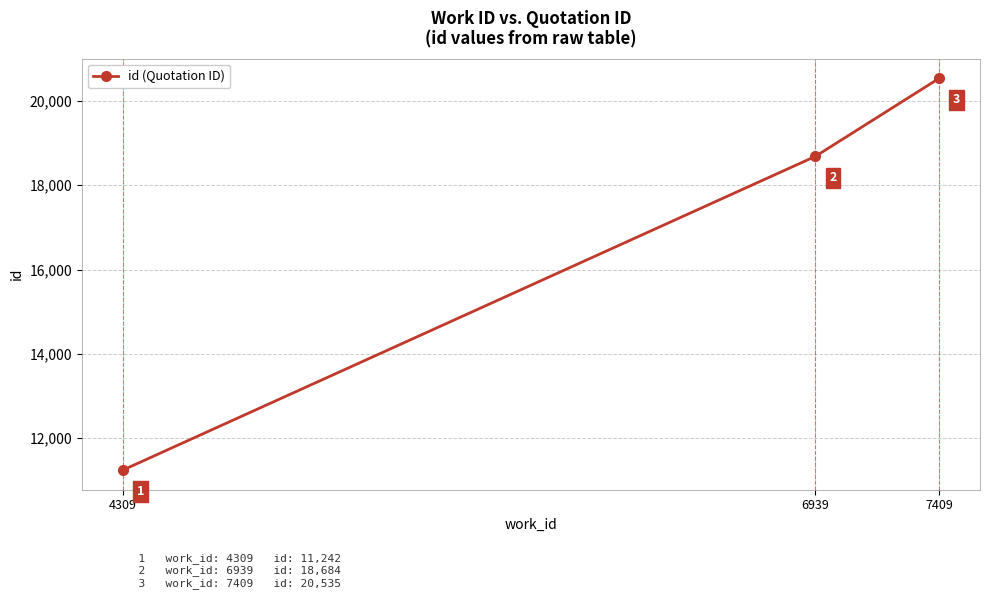

Is it true that the value at 4309 is 11242?

True